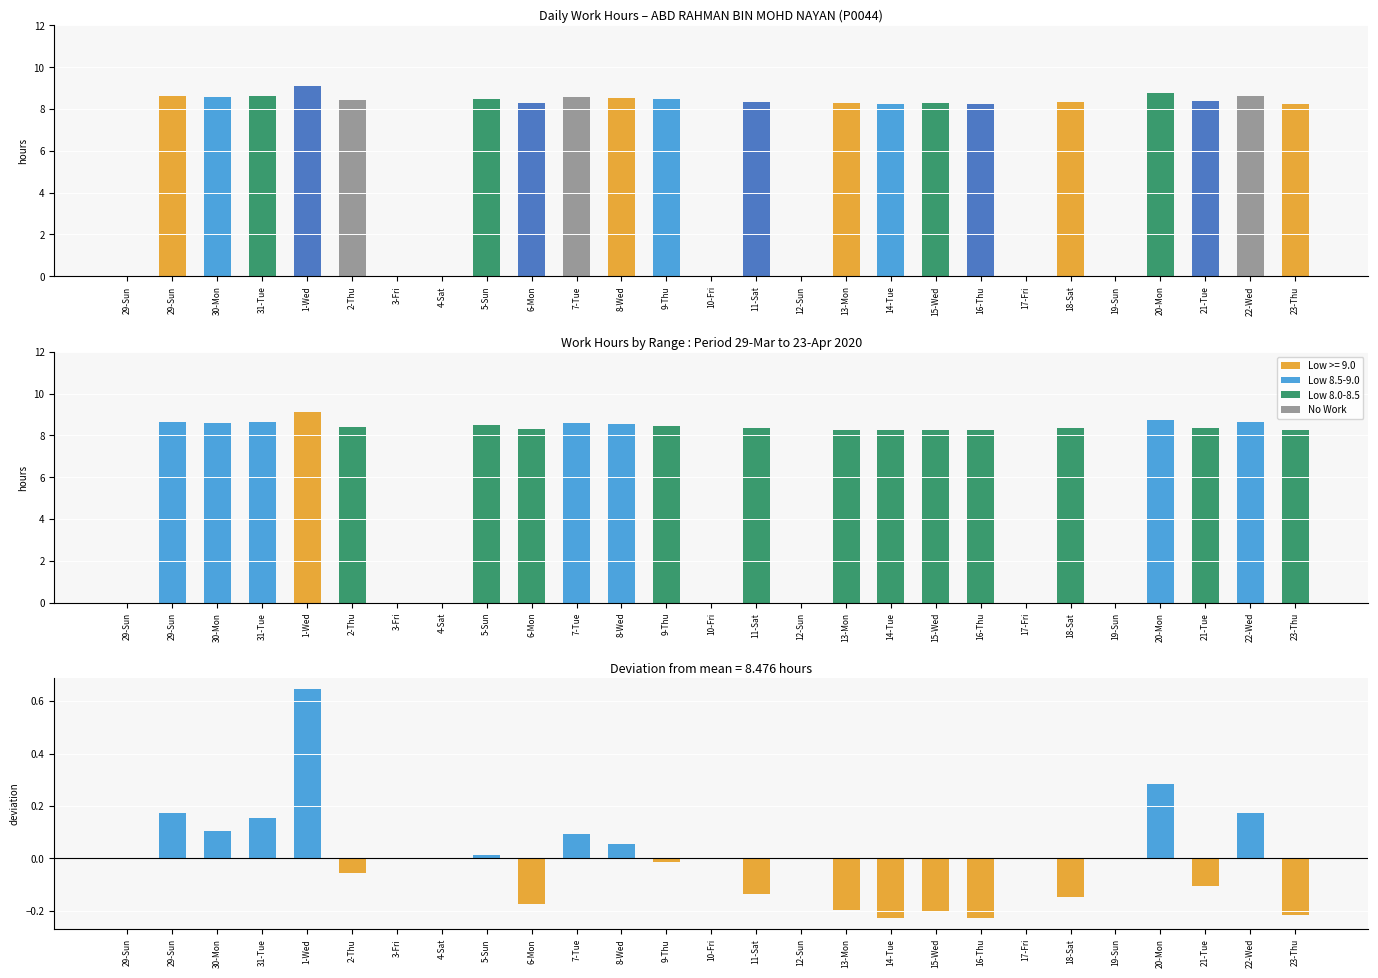

Which series has the widest spread of values?

Low (Hours Worked)